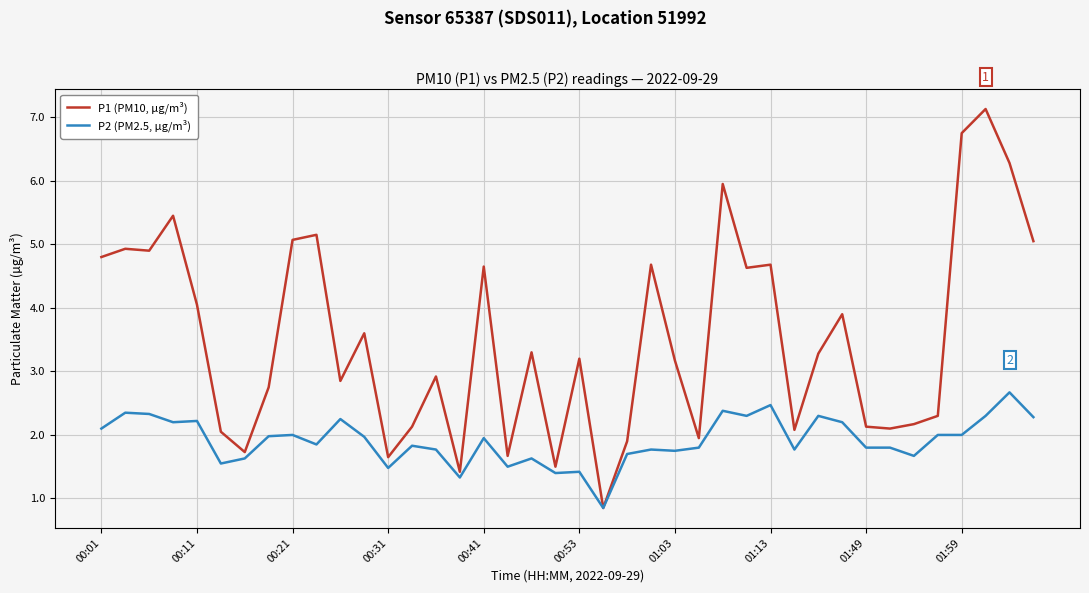

What is the maximum value shown in the chart?

7.1